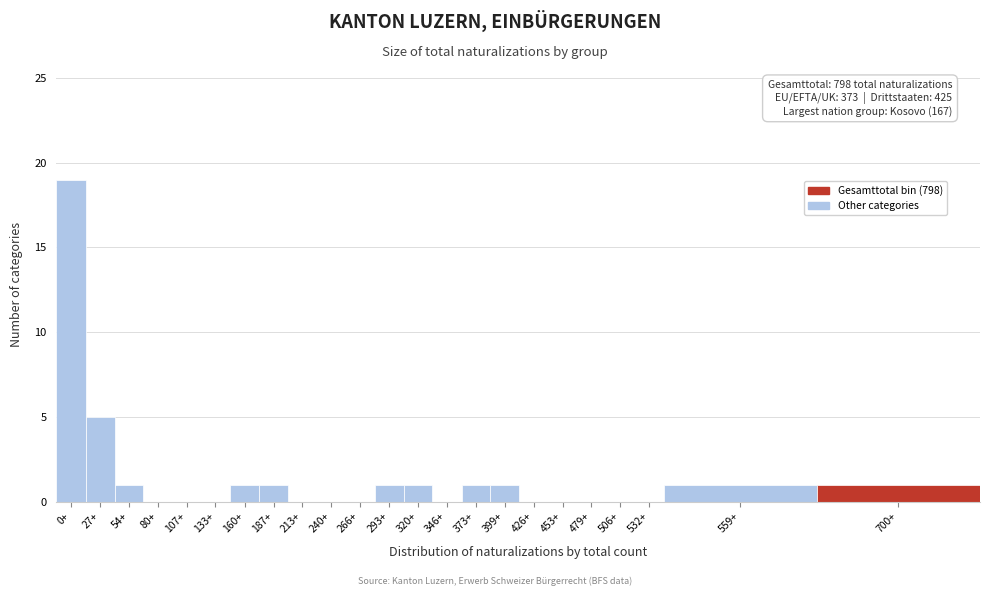

Reading left to right, list all the values displayed in this chart.

0+=19	27+=5	54+=1	80+=0	107+=0	133+=0	160+=1	187+=1	213+=0	240+=0	266+=0	293+=1	320+=1	346+=0	373+=1	399+=1	426+=0	453+=0	479+=0	506+=0	532+=0	559+=1	700+=1